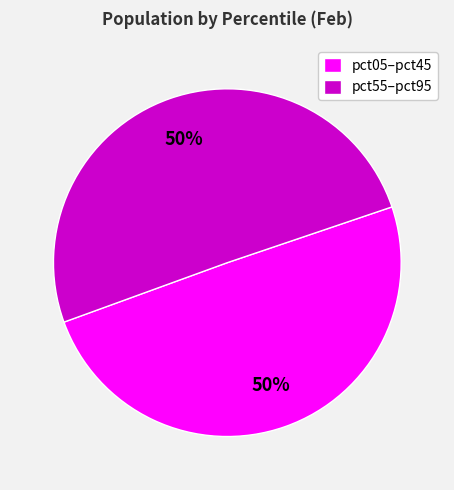

To the nearest percent, what is the combined percentage of pct05–pct45 and pct55–pct95?

100%